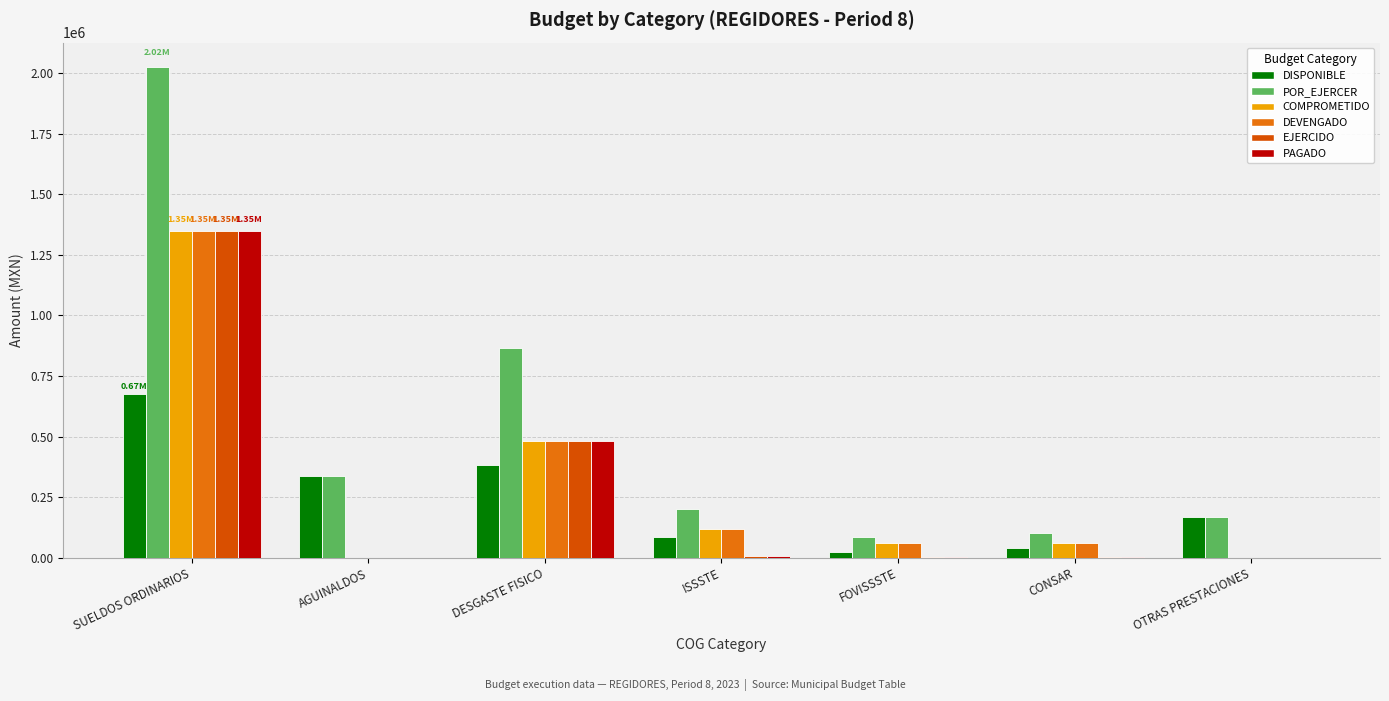

At which label does DEVENGADO first exceed 61103?

SUELDOS ORDINARIOS